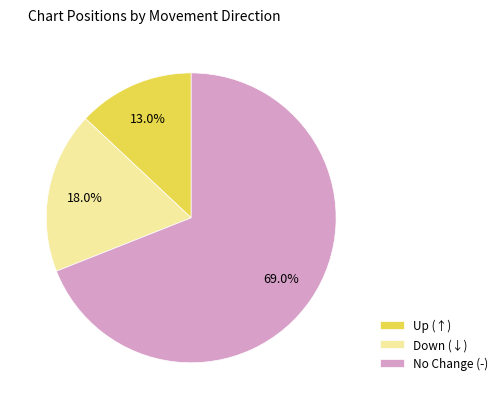

To the nearest percent, what is the average slice percentage?

33%